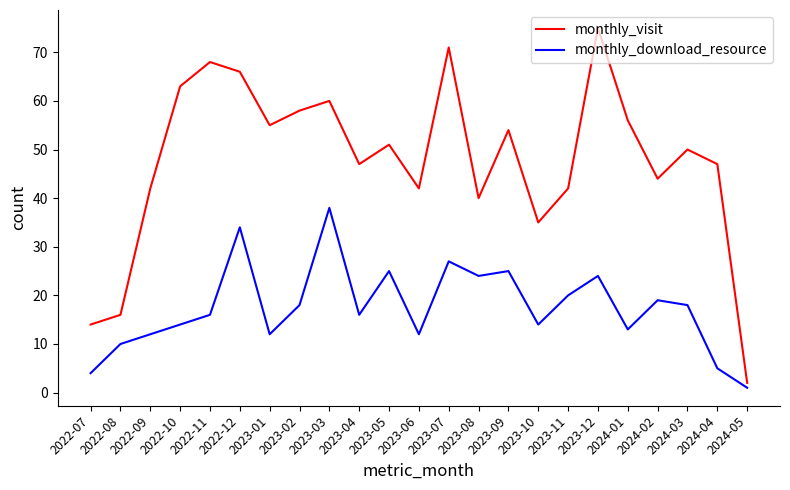

True or false: monthly_download_resource and monthly_visit cross at least once.

False